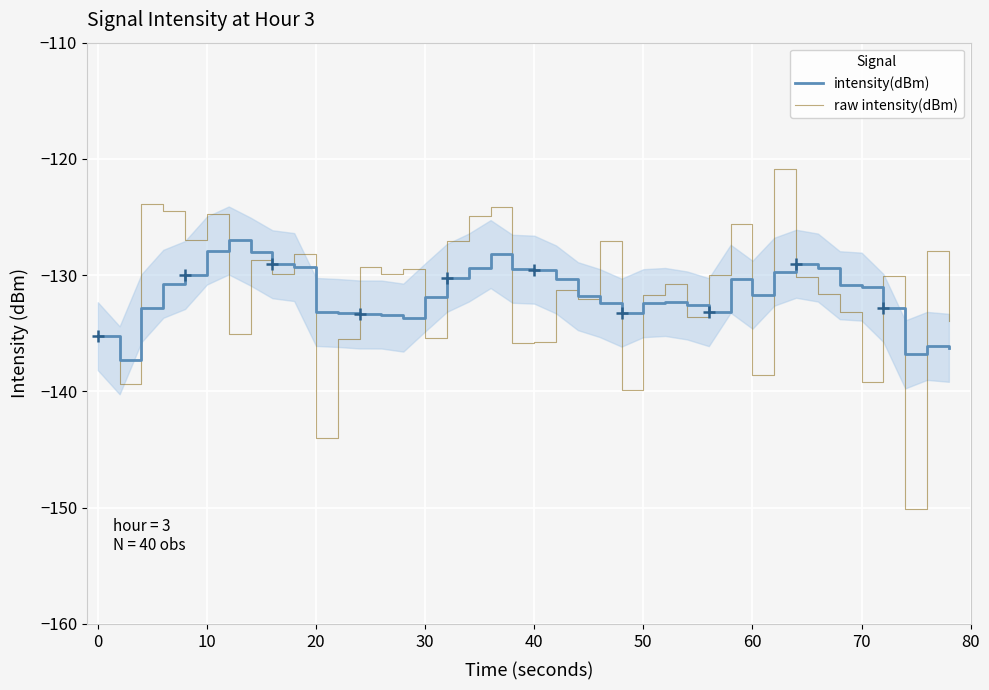

What is the maximum value for raw intensity(dBm)?

-120.8